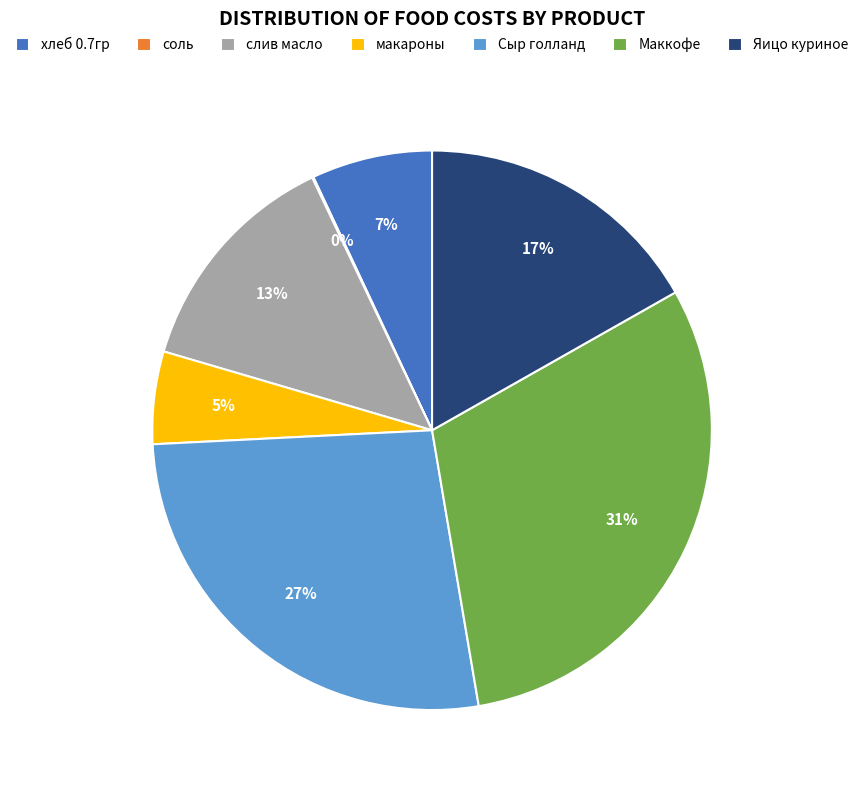

Does хлеб 0.7гр account for over 50% of the chart?

No